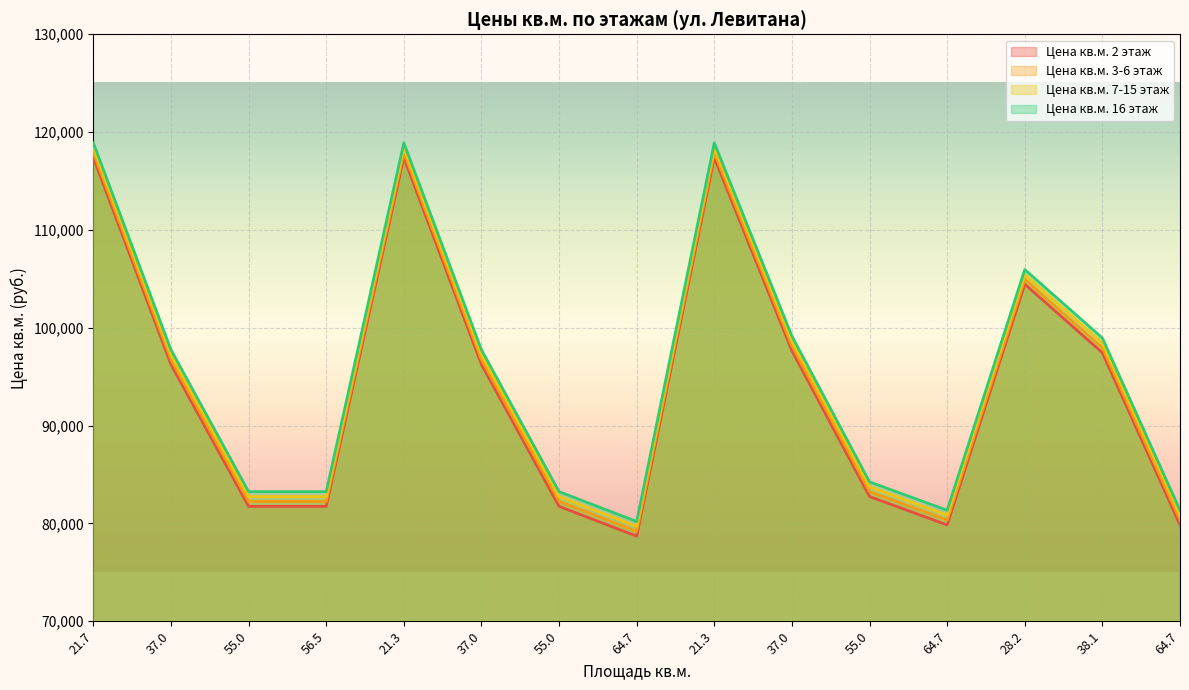

True or false: Цена кв.м. 16 этаж and Цена кв.м. 7-15 этаж intersect in this chart.

False